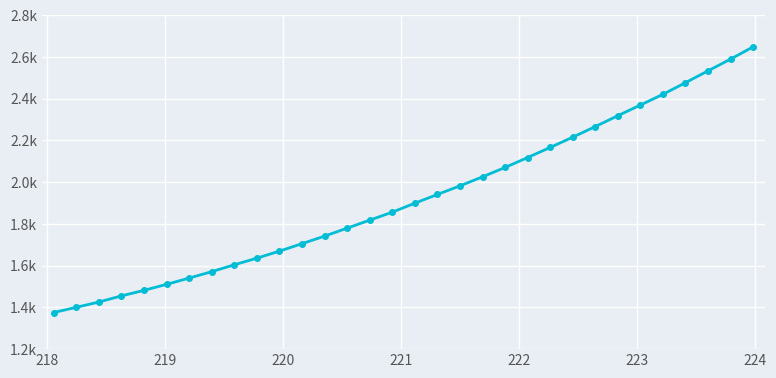

Does the chart display data point markers on the line(s)?

Yes